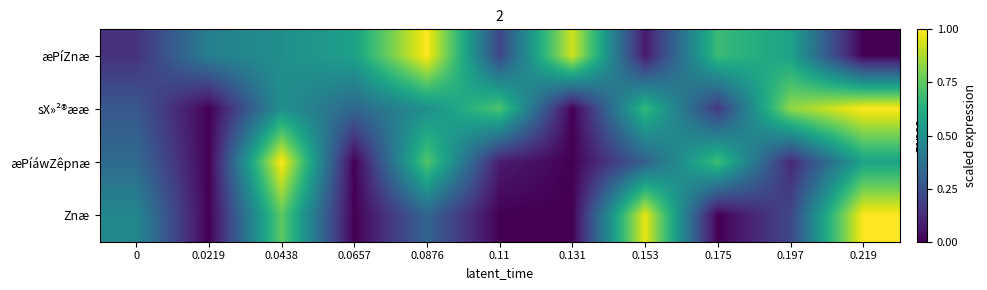

What is the greatest value displayed?

1.0